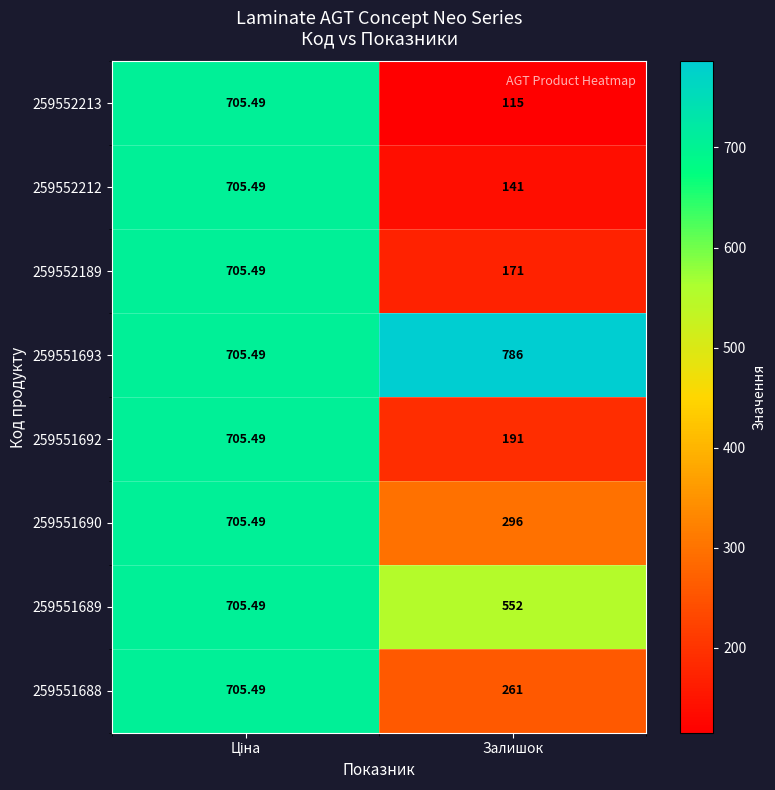

At how many categories does at least one series exceed 259?

2